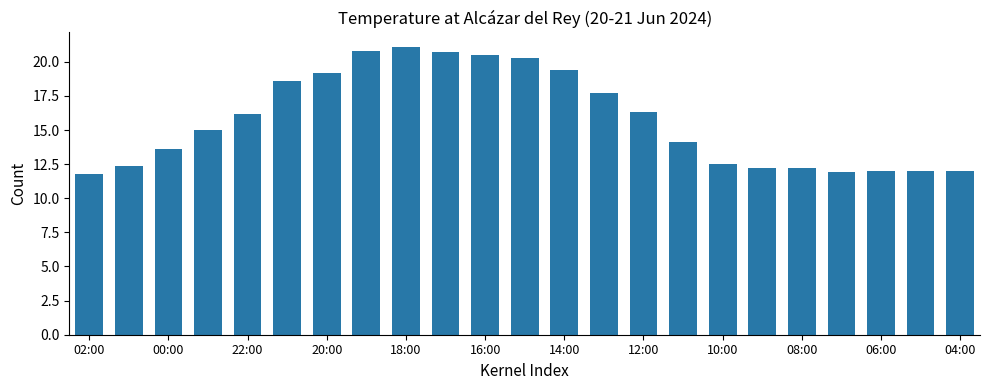

What is the difference between the second highest and minimum values?

9.0